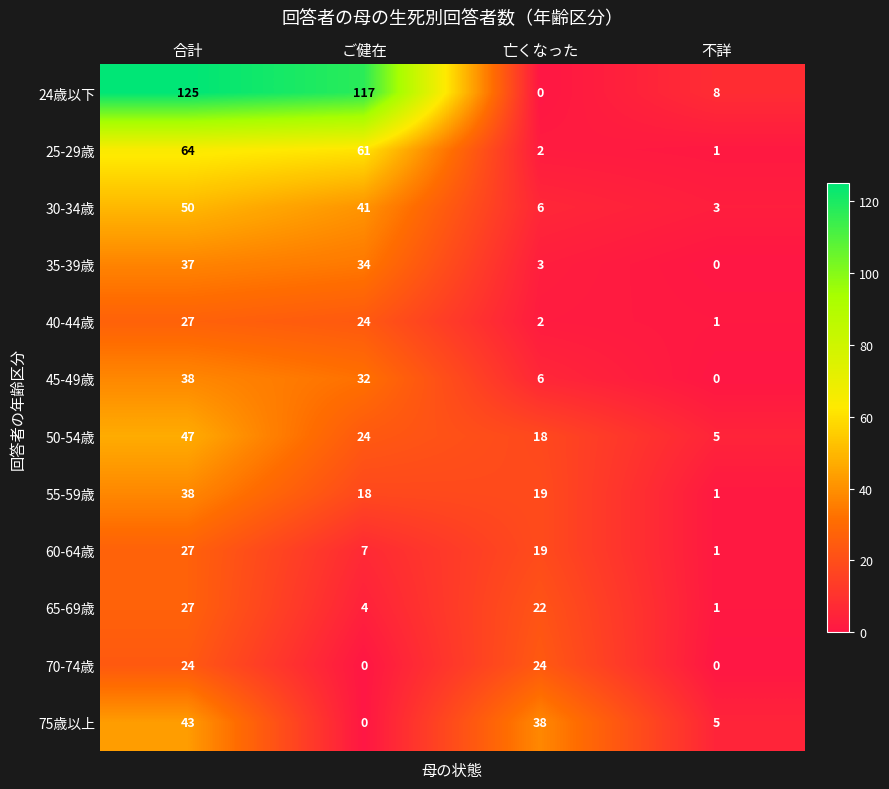

At which label is 25-29歳 closest to 32?

ご健在